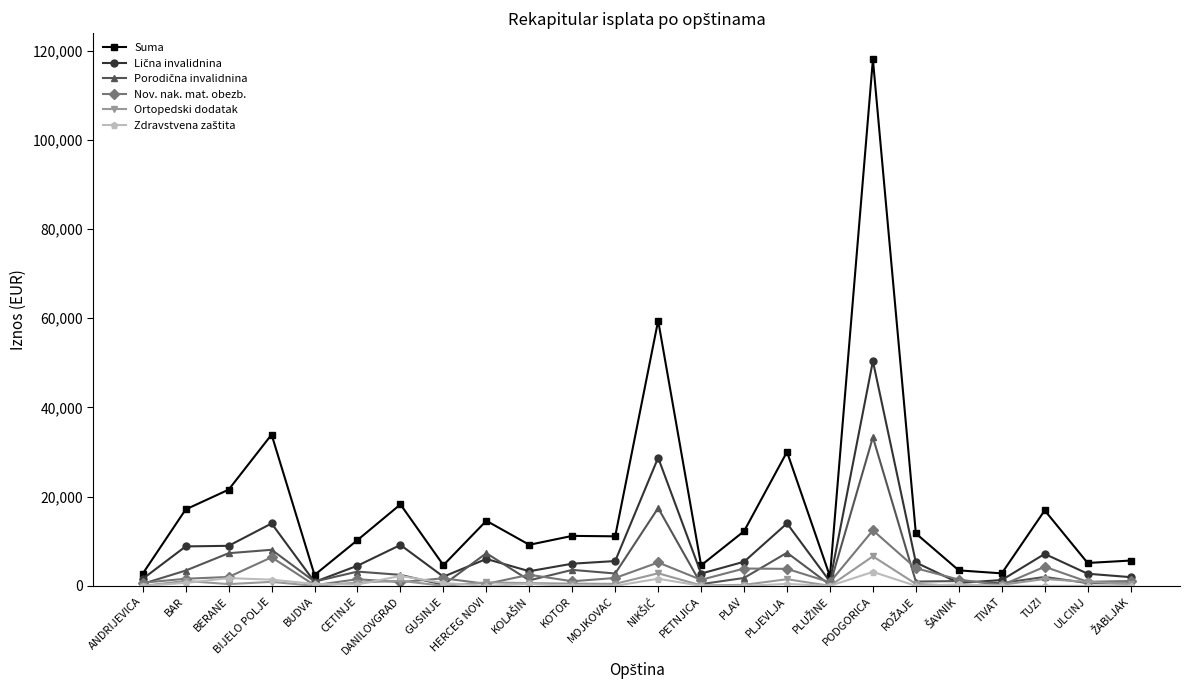

What is the greatest value displayed?

118034.0